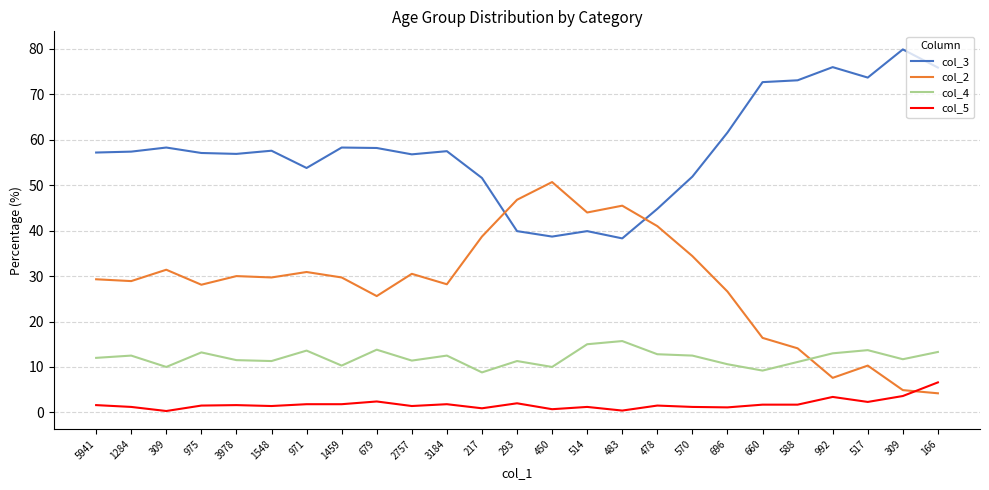

At which category does col_5 reach its first local peak?

3978